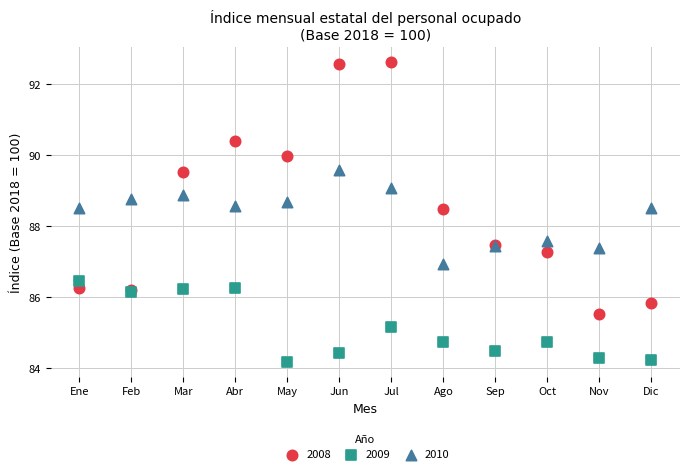

Which series contains the lowest Y value?

2009